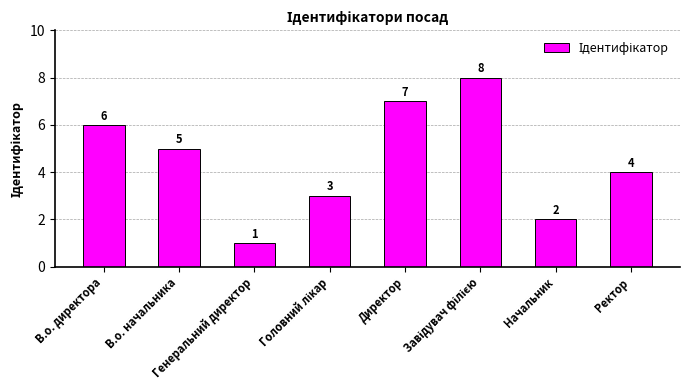

What is the difference between the maximum and minimum values?

7